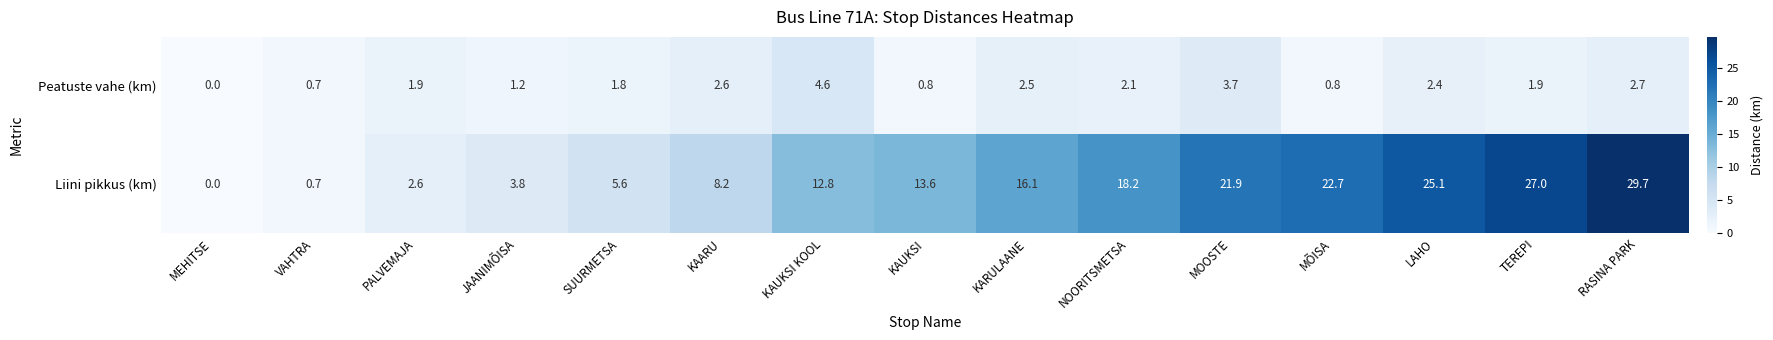

What is the maximum value shown in the chart?

29.7